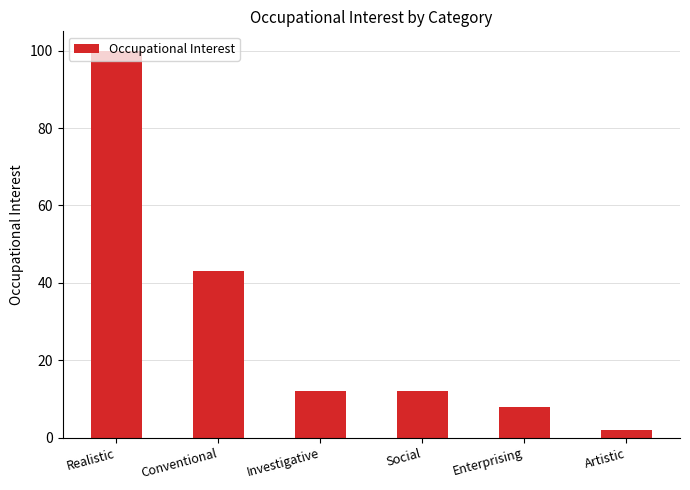

Reading left to right, list all the values displayed in this chart.

100	43	12	12	8	2